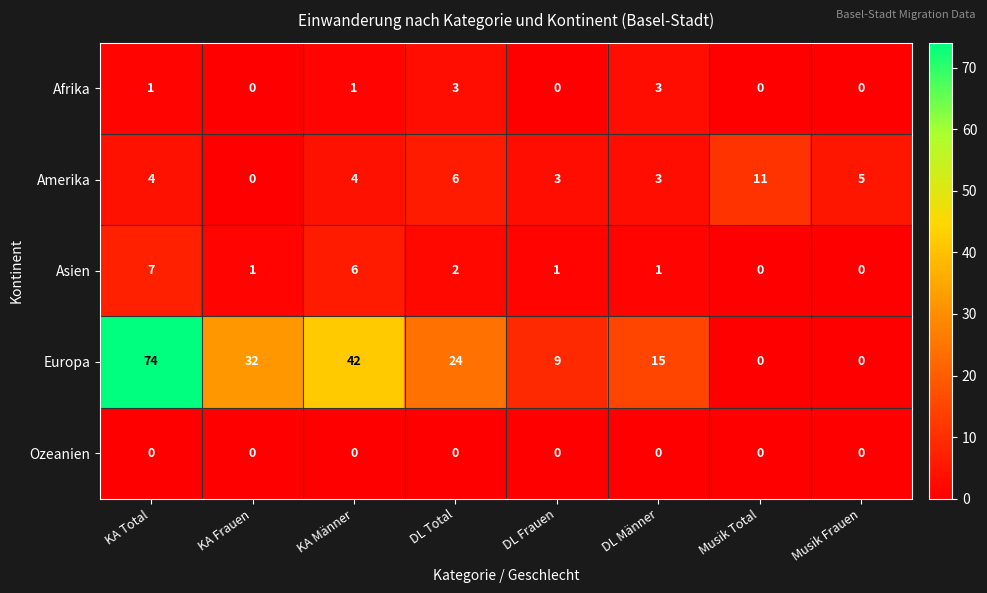

True or false: Amerika has a value of 3 at DL Frauen.

True